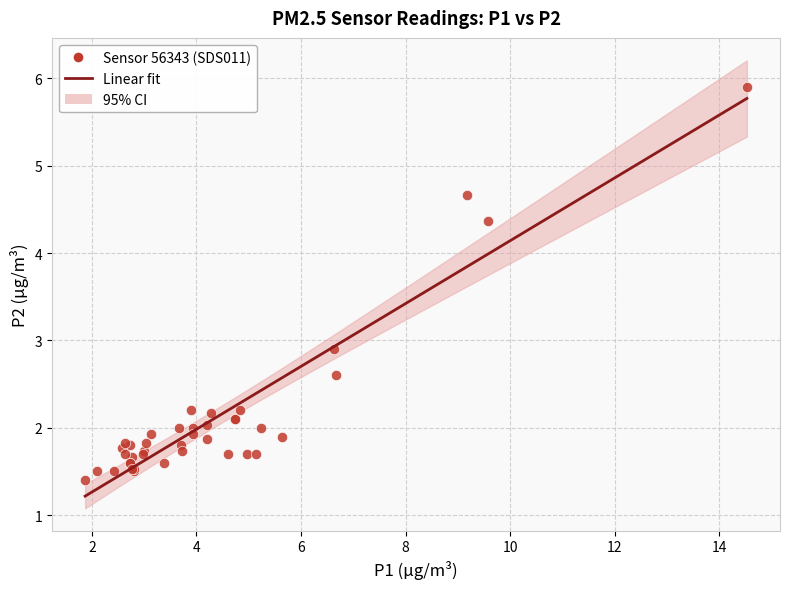

What Y value in the scatter plot is closest to 3?

2.9